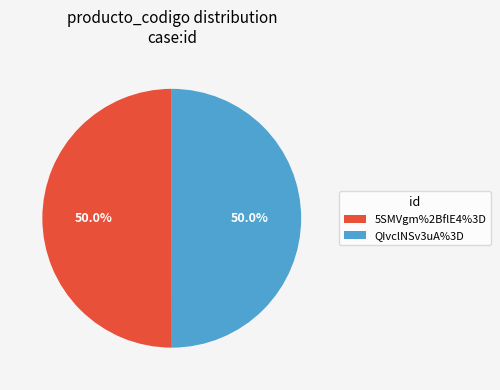

The QIvclNSv3uA%3D slice represents 50% of the pie. True or false?

True